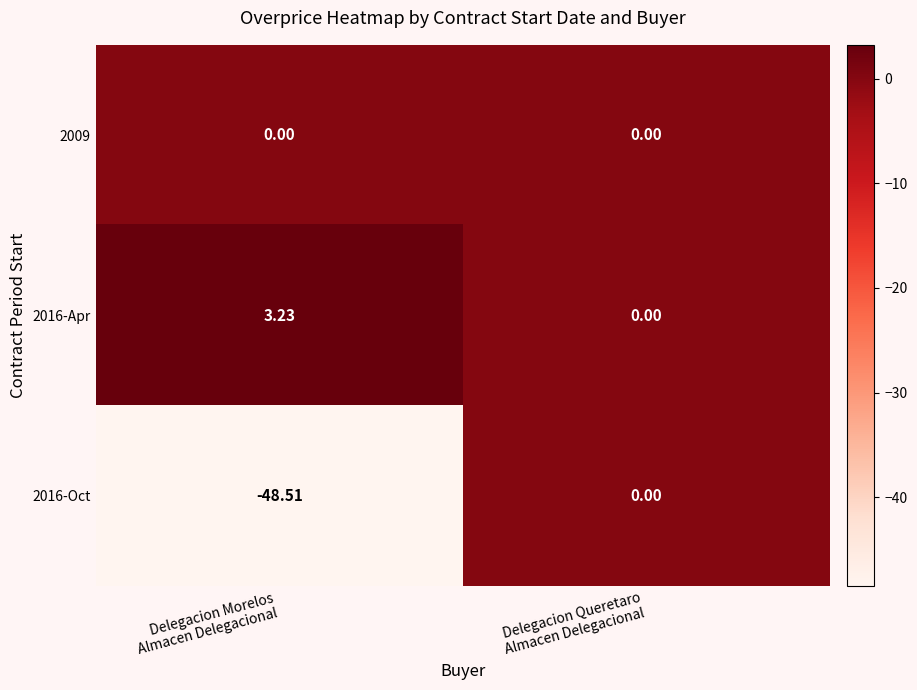

How many data points does each series have?

2